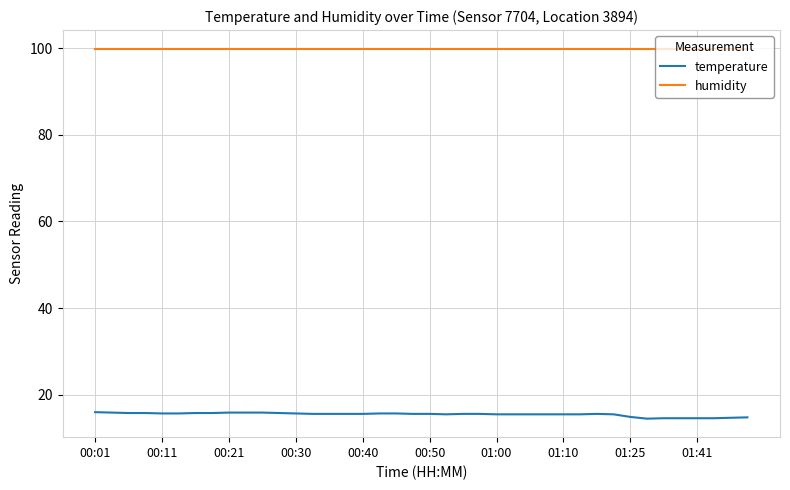

Which series has the largest total across all categories?

humidity